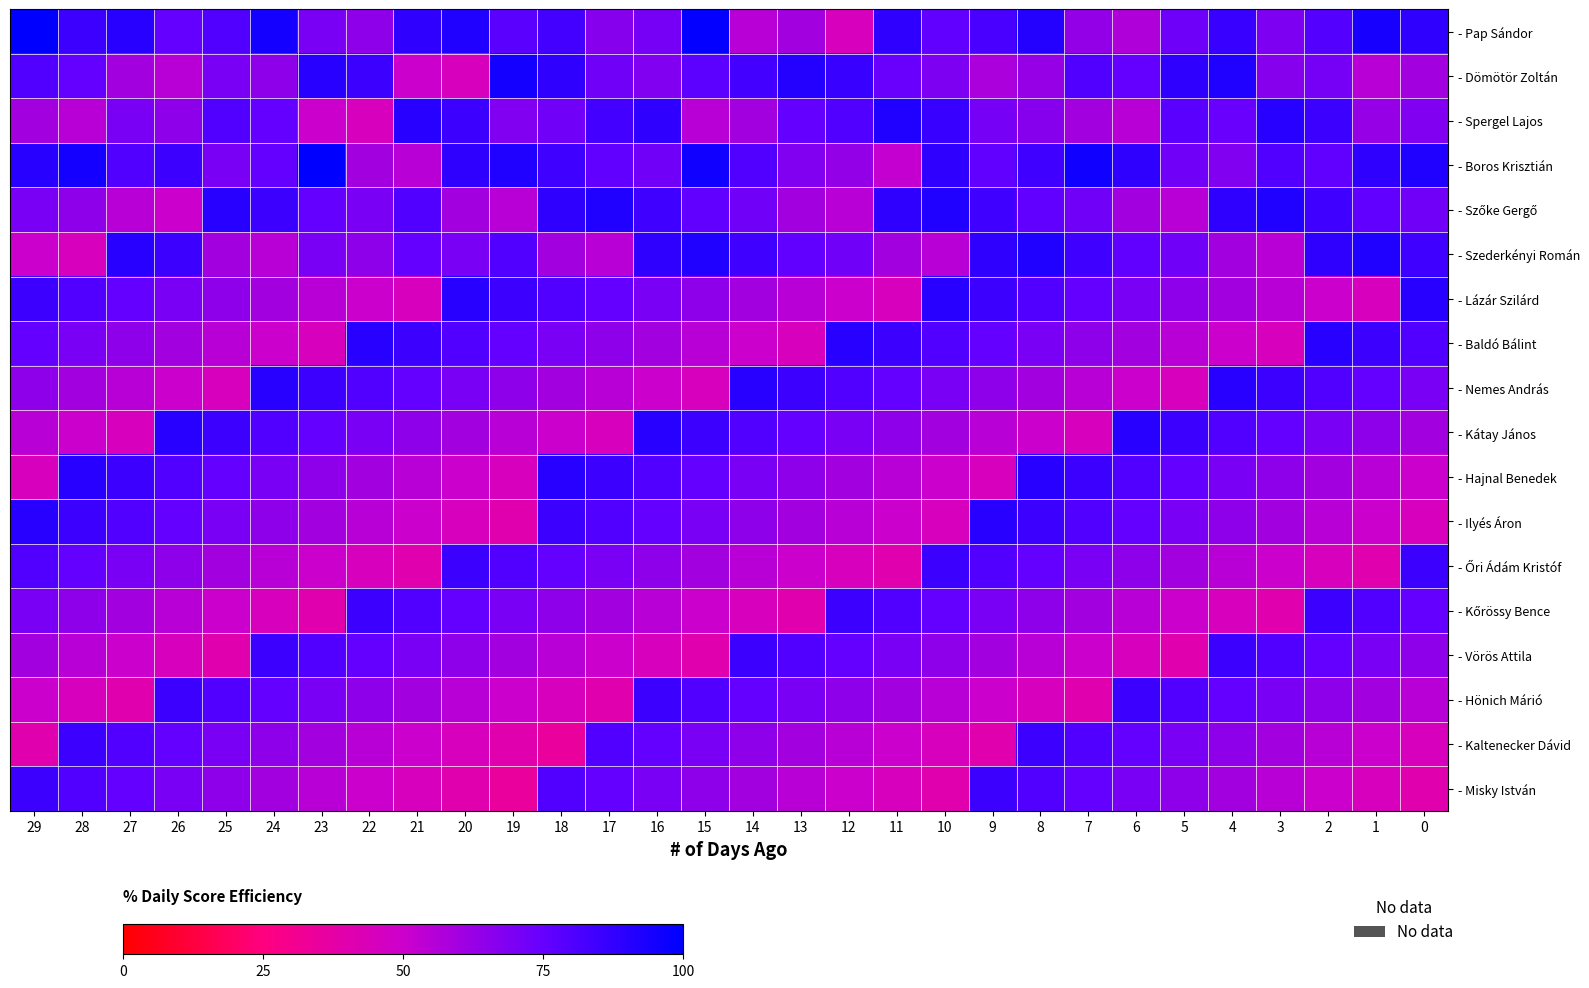

At which category does the chart reach its minimum across all series?

18